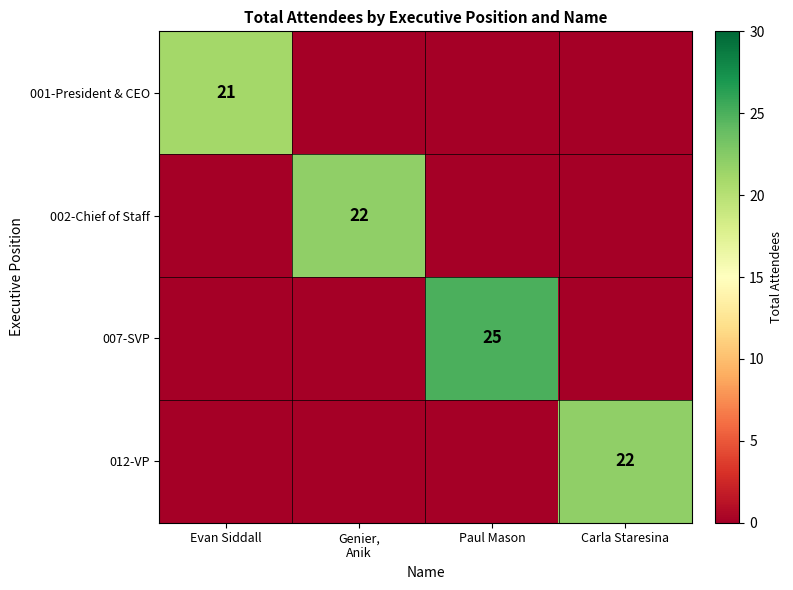

Which label corresponds to the largest value in the chart?

Paul Mason